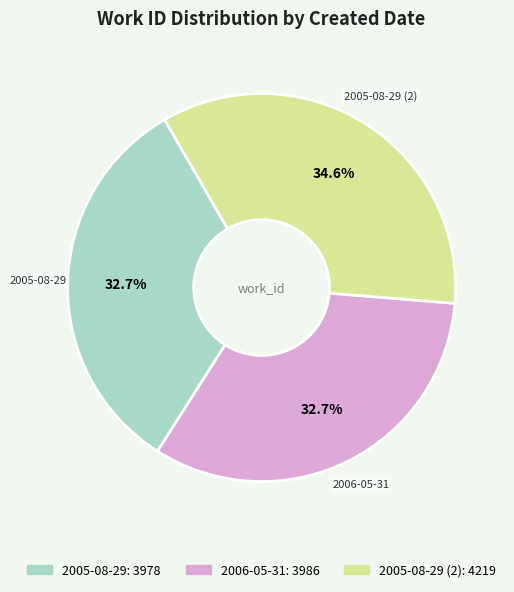

Is there any slice that represents more than half of the pie?

No